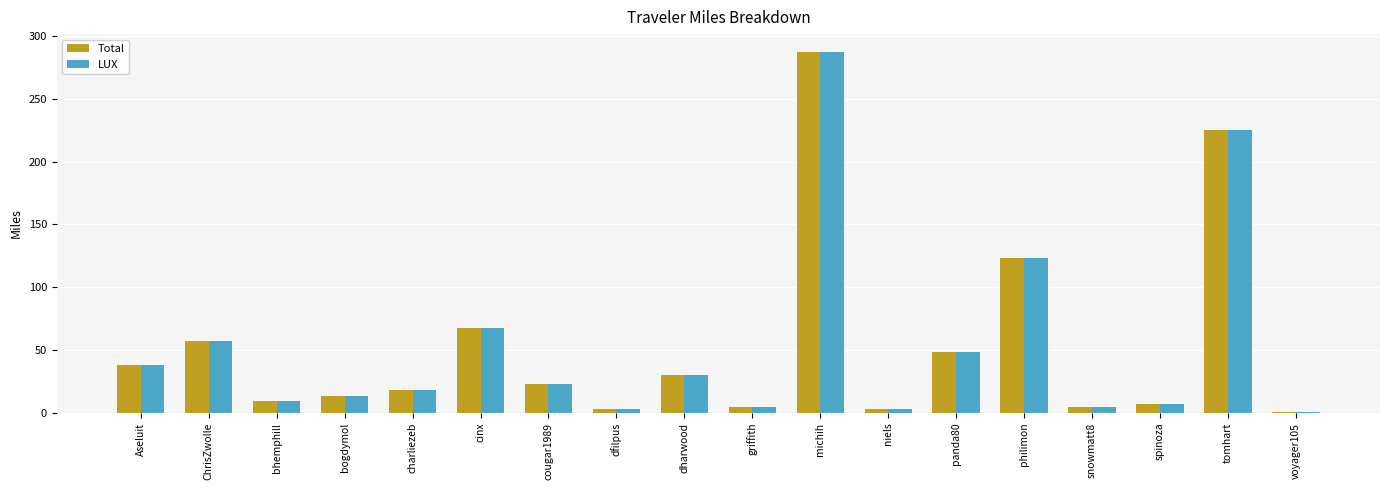

Is it true that LUX equals 18.1 at charliezeb?

True